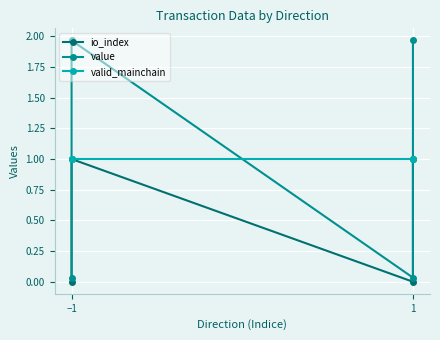

Which series has the largest total across all categories?

value